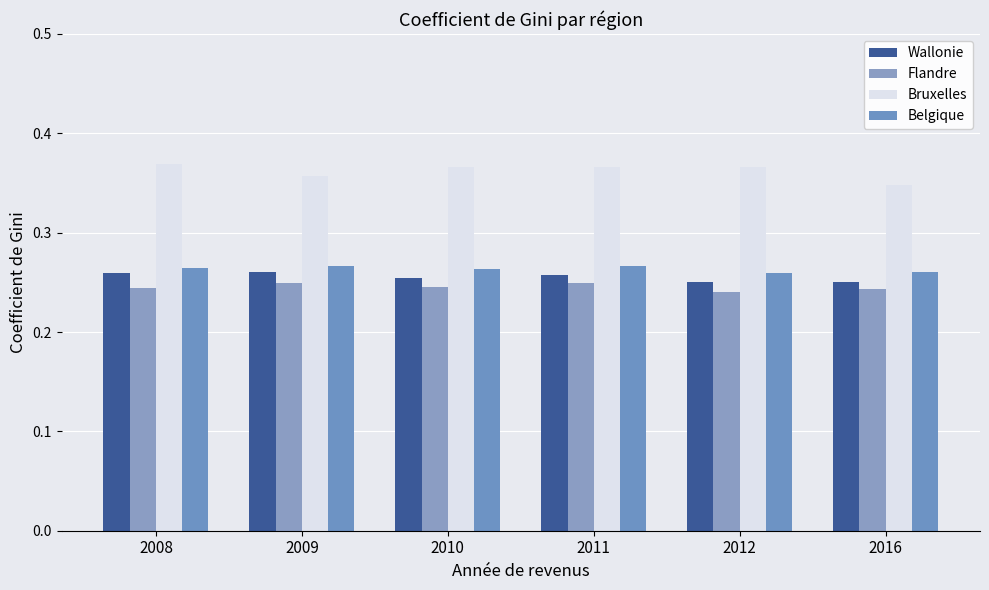

The value of Flandre at 2011 is 0.4. True or false?

False